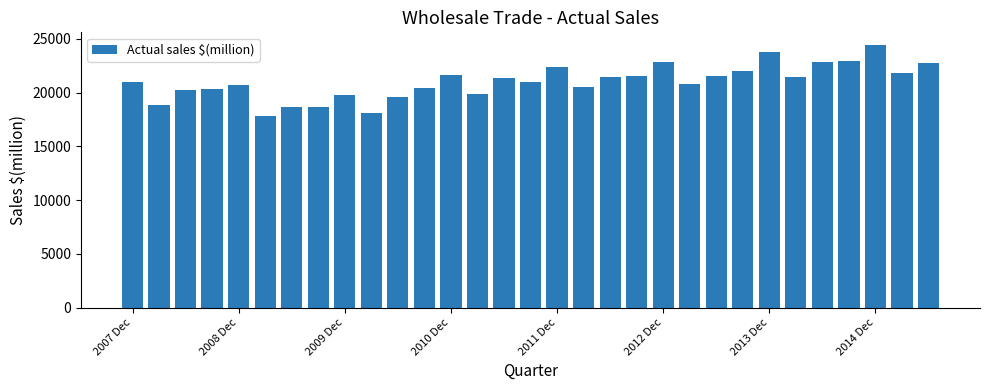

What is the value of the 8th bar from the left?

18686